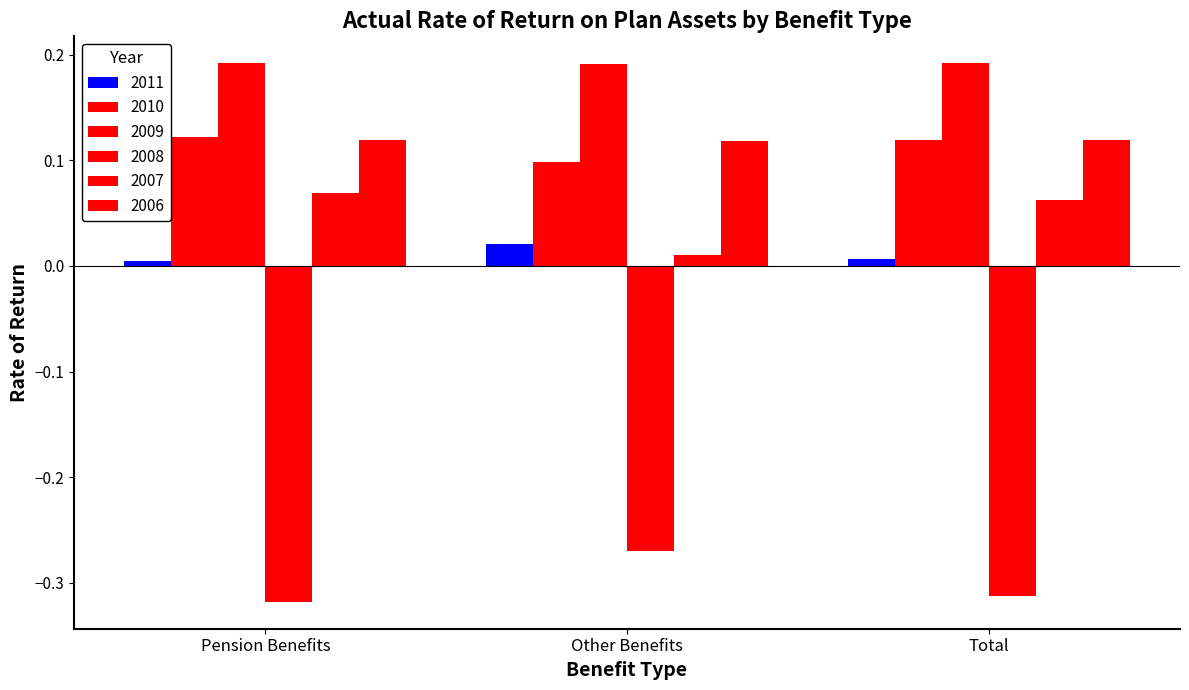

What is the smallest value displayed?

-0.3